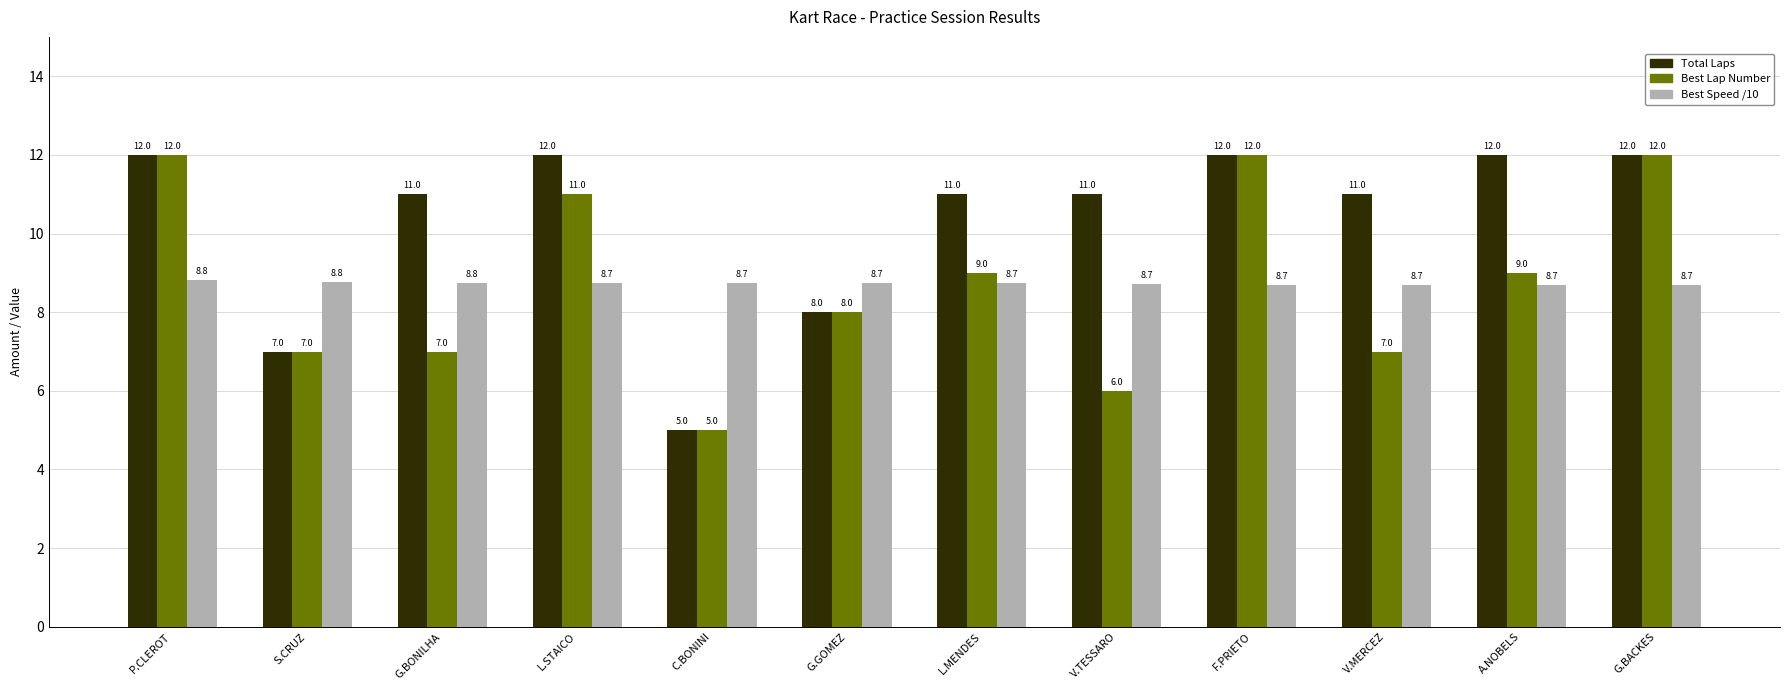

What is the label of the 6th bar from the left?

G.GOMEZ